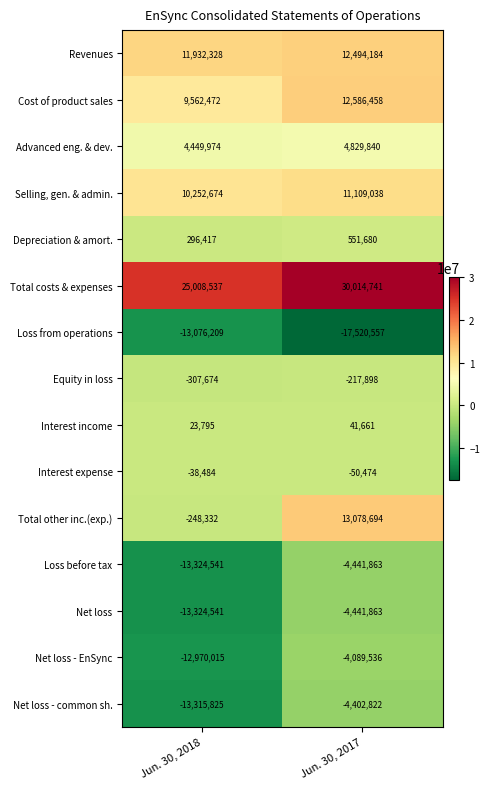

Reading left to right, transcribe all the data shown in this chart.

Revenues: 11932328	12494184
Cost of product sales: 9562472	12586458
Advanced eng. & dev.: 4449974	4829840
Selling, gen. & admin.: 10252674	11109038
Depreciation & amort.: 296417	551680
Total costs & expenses: 25008537	30014741
Loss from operations: -13076209	-17520557
Equity in loss: -307674	-217898
Interest income: 23795	41661
Interest expense: -38484	-50474
Total other inc.(exp.): -248332	13078694
Loss before tax: -13324541	-4441863
Net loss: -13324541	-4441863
Net loss - EnSync: -12970015	-4089536
Net loss - common sh.: -13315825	-4402822